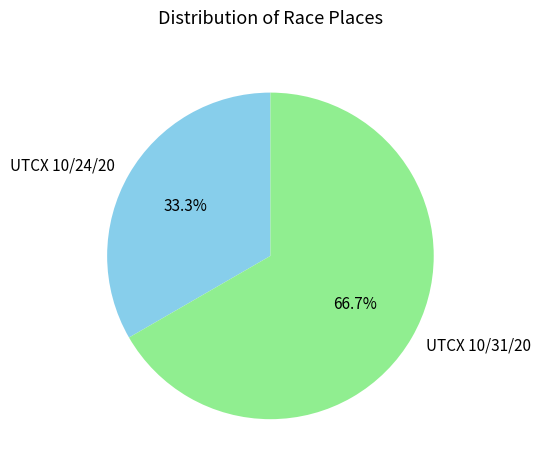

Which has a higher value, UTCX 10/31/20 or UTCX 10/24/20?

UTCX 10/31/20